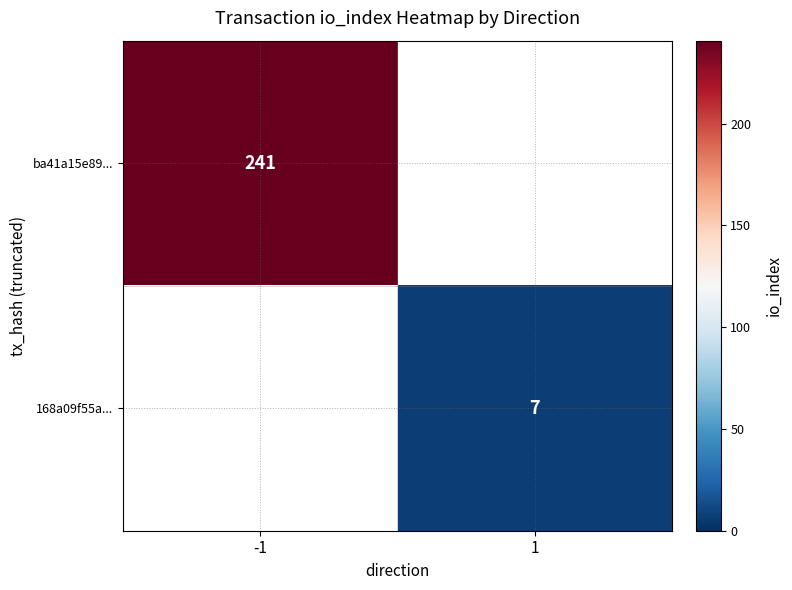

Is it true that 168a09f55a... equals 10 at 1?

False